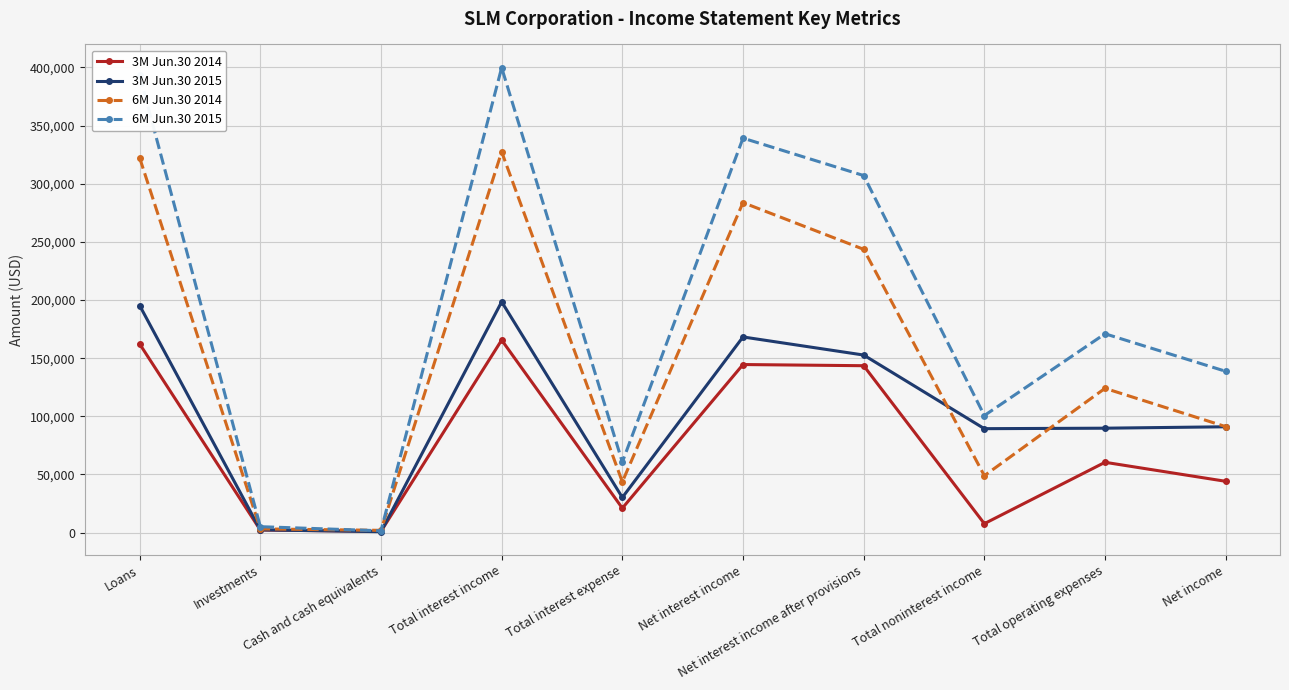

What is the total value across all series at Total interest income?

1091319